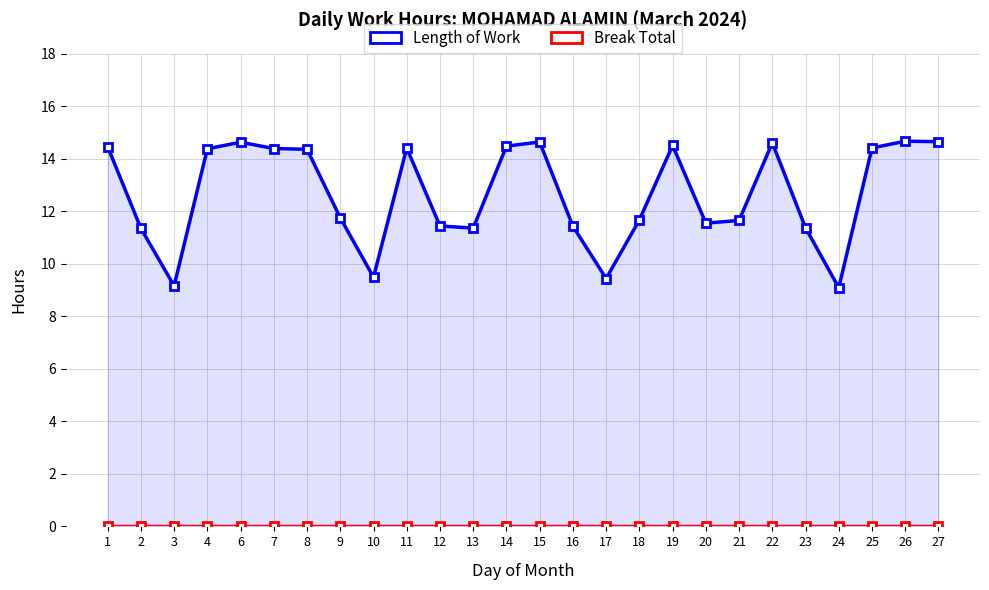

Reading left to right, transcribe all the data shown in this chart.

Length of Work: 14.5	11.3	9.2	14.4	14.6	14.4	14.4	11.8	9.5	14.4	11.4	11.4	14.5	14.6	11.4	9.4	11.7	14.5	11.6	11.7	14.6	11.4	9.1	14.4	14.7	14.7
Break Total: 0.0	0.0	0.0	0.0	0.0	0.0	0.0	0.0	0.0	0.0	0.0	0.0	0.0	0.0	0.0	0.0	0.0	0.0	0.0	0.0	0.0	0.0	0.0	0.0	0.0	0.0